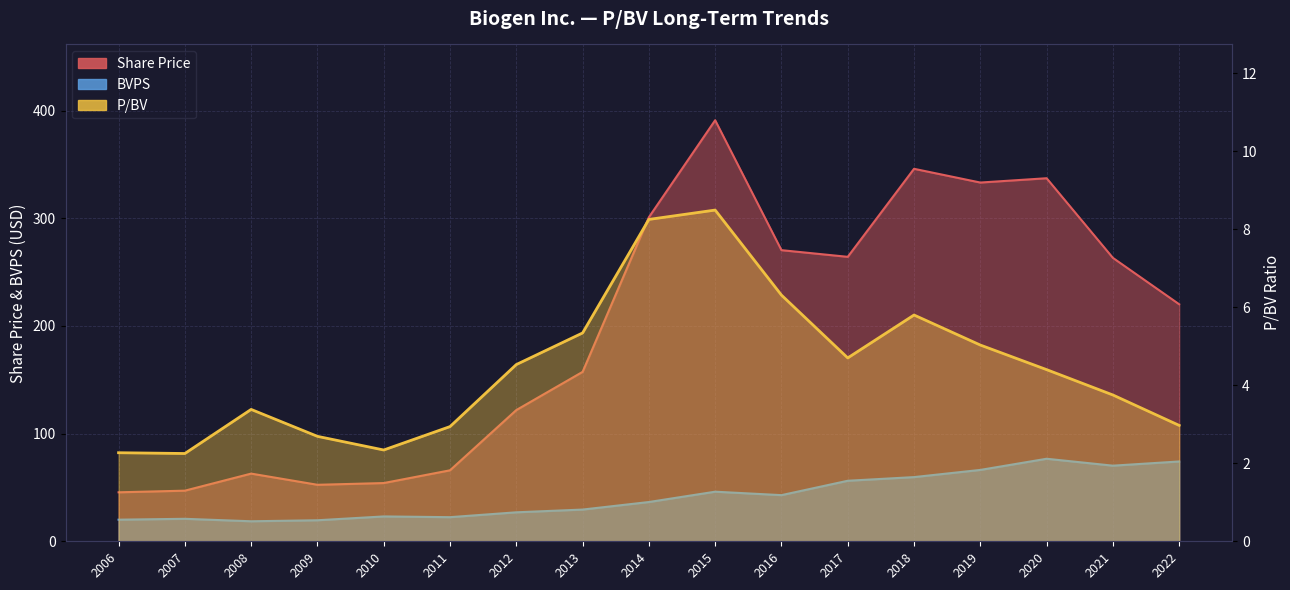

Is it true that BVPS equals 10.9 at 2008?

False